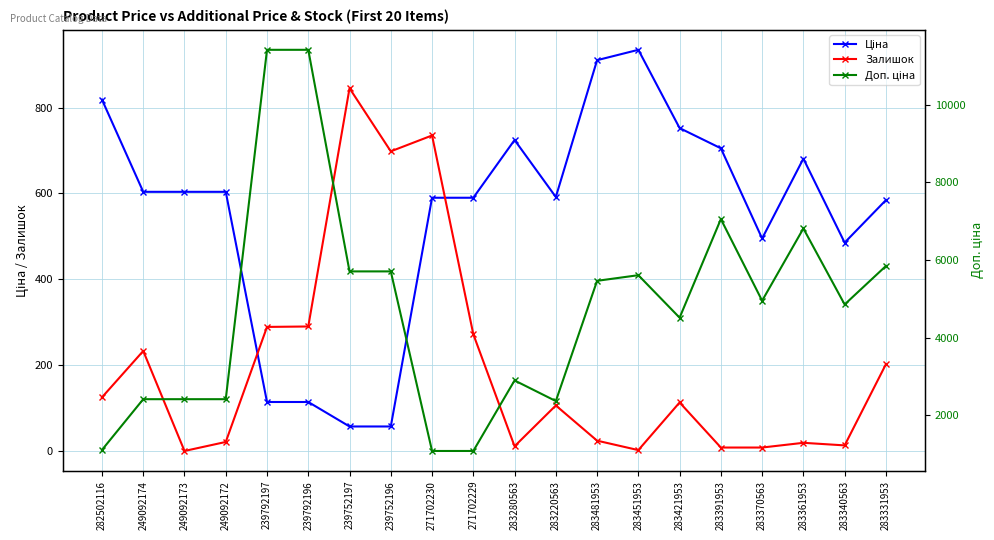

How many positive values does the Залишок series have?

19